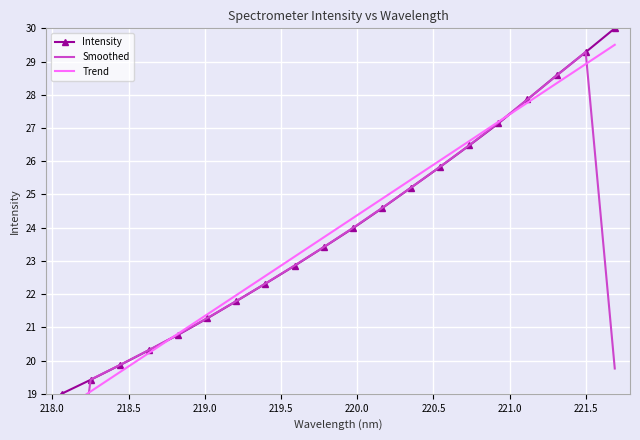

How many values in the Intensity series are below 23?

9